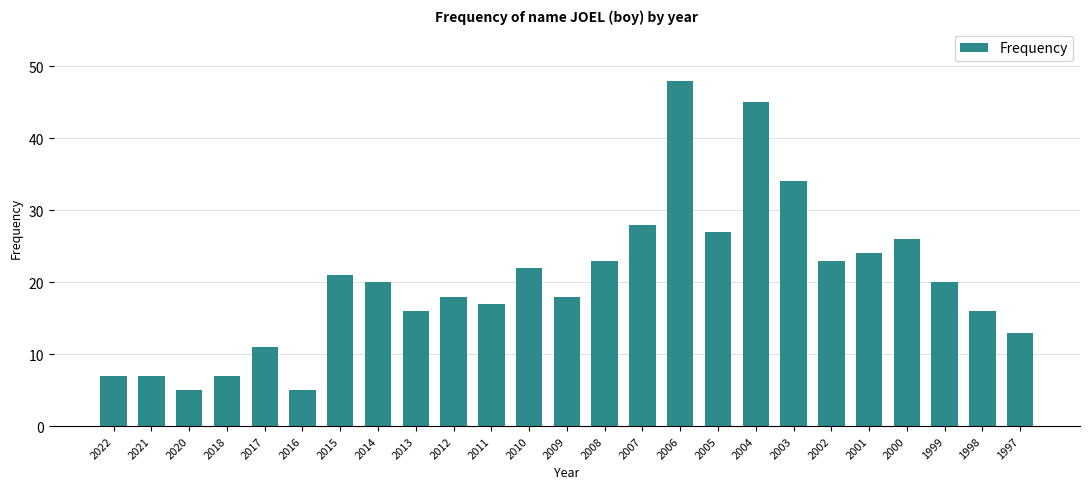

Which label corresponds to the largest value in the chart?

2006